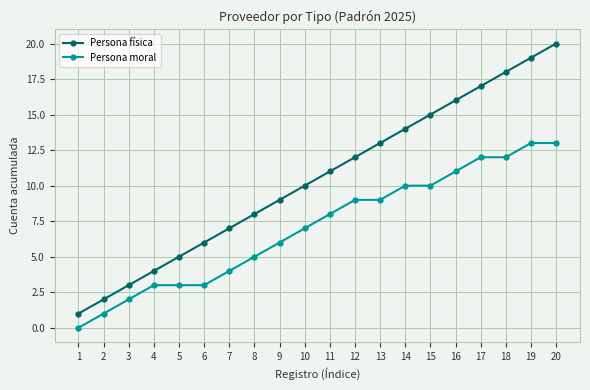

True or false: Persona física and Persona moral cross at least once.

False